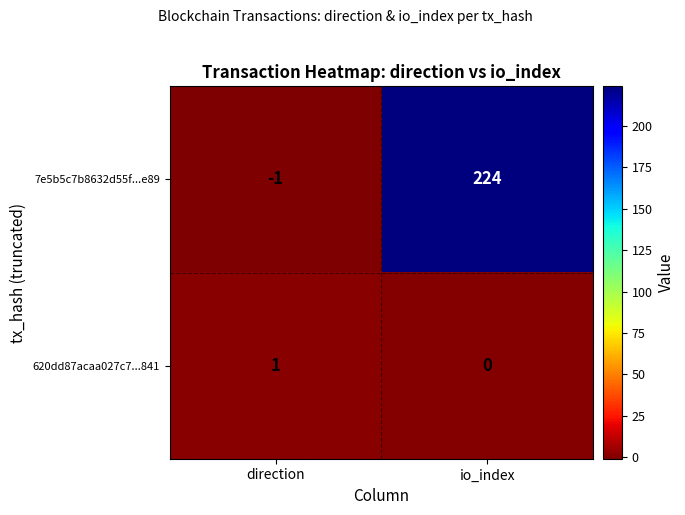

What is the difference between the maximum and minimum values in the 7e5b5c7b8632d55f...e89 series?

225